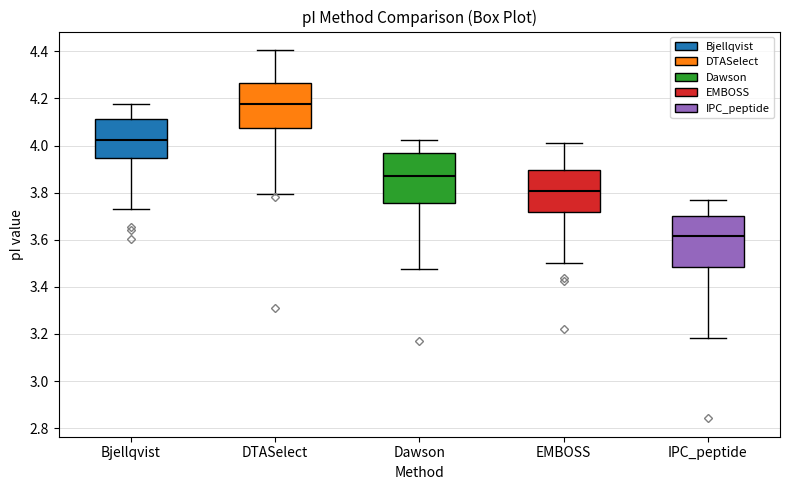

Which box's median line is the lowest?

IPC_peptide